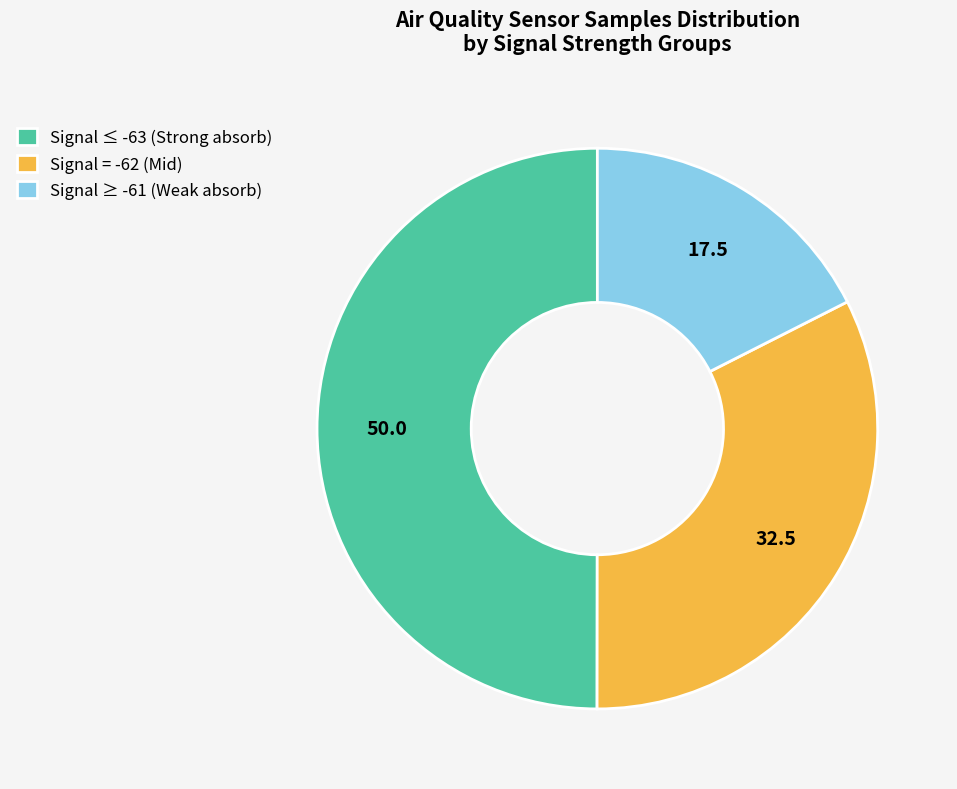

Is the sum of Signal ≤ -63 (Strong absorb) and Signal ≥ -61 (Weak absorb) greater than half?

Yes